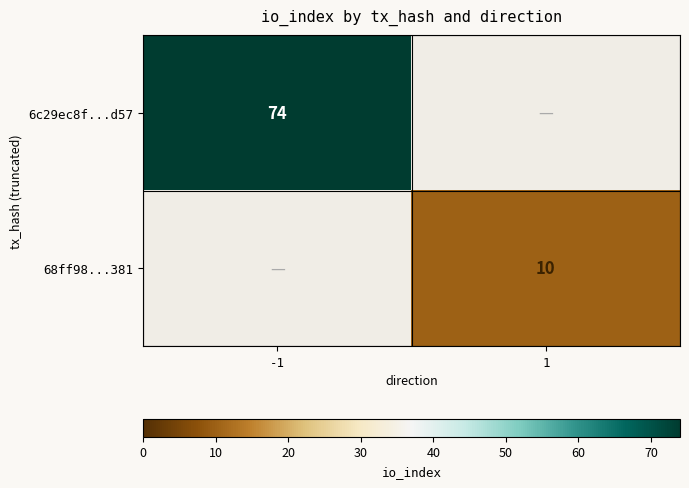

Is it true that 68ff98...381 equals 10 at 1?

True